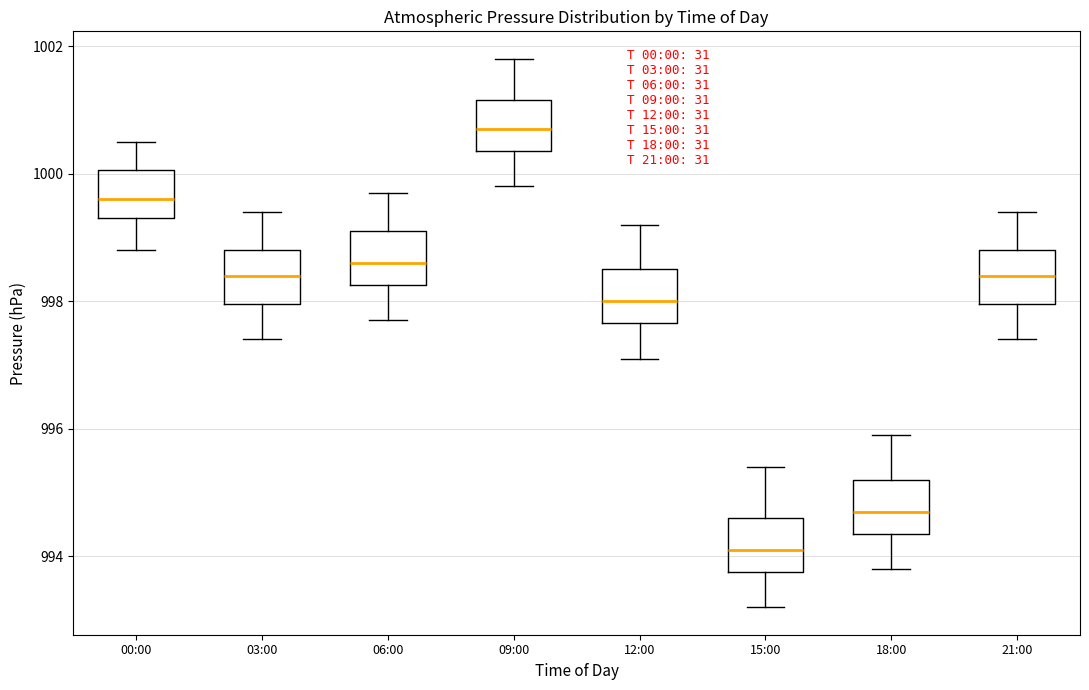

Reading left to right, read every box against the y-axis: the position of its median line, the range the box covers, and the ends of its whiskers. The values are not printed on the chart, so give them approximately, as read against the axis.

00:00: median 999.6, box 999.4 to 1000.0, whiskers 998.8 to 1000.6
03:00: median 998.4, box 998.0 to 998.8, whiskers 997.4 to 999.4
06:00: median 998.6, box 998.2 to 999.2, whiskers 997.8 to 999.8
09:00: median 1000.8, box 1000.4 to 1001.2, whiskers 999.8 to 1001.8
12:00: median 998.0, box 997.6 to 998.6, whiskers 997.2 to 999.2
15:00: median 994.2, box 993.8 to 994.6, whiskers 993.2 to 995.4
18:00: median 994.8, box 994.4 to 995.2, whiskers 993.8 to 996.0
21:00: median 998.4, box 998.0 to 998.8, whiskers 997.4 to 999.4